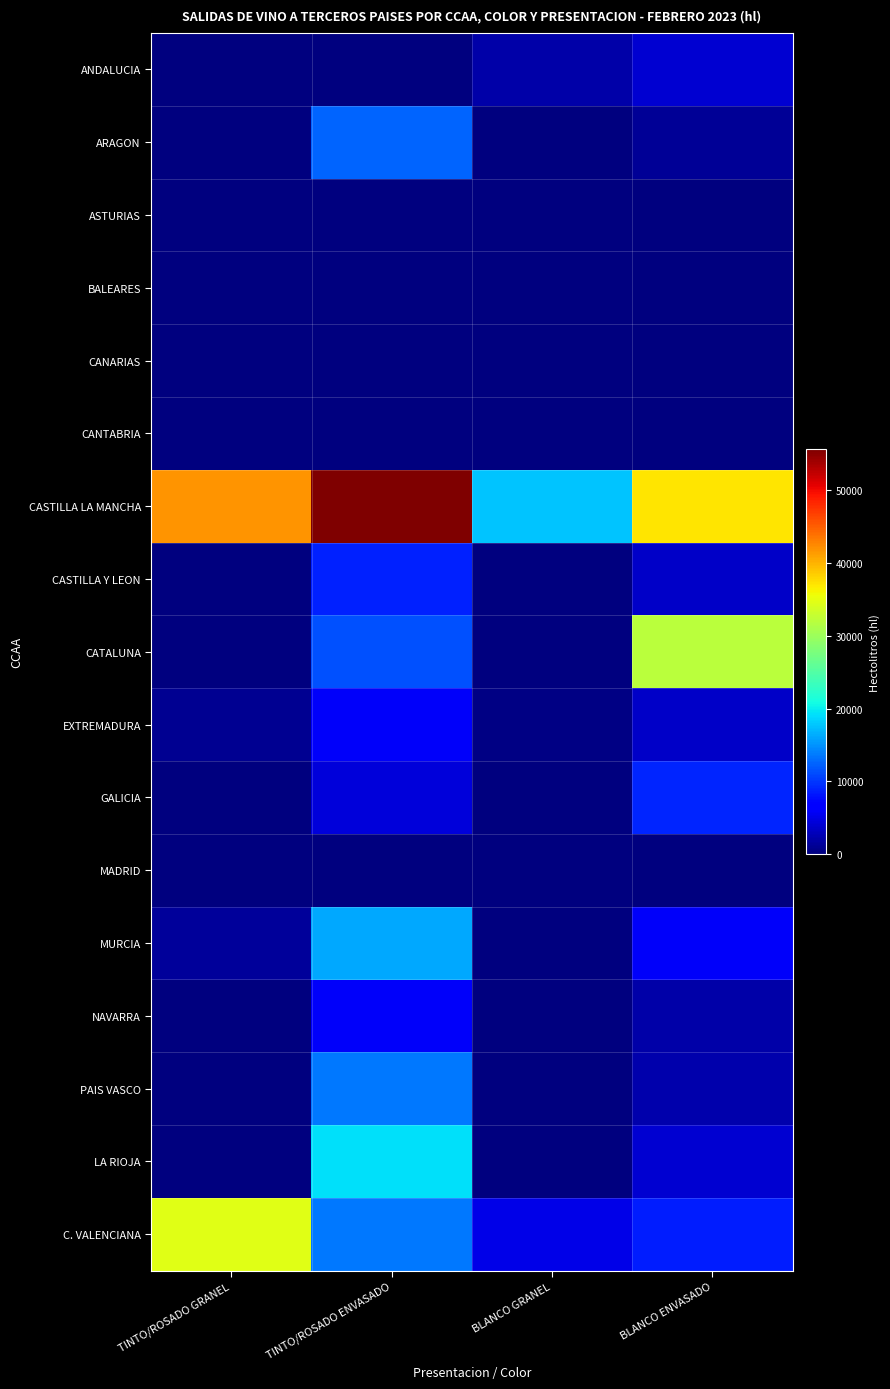

What is the difference between the highest and lowest values at TINTO/ROSADO GRANEL?

41851